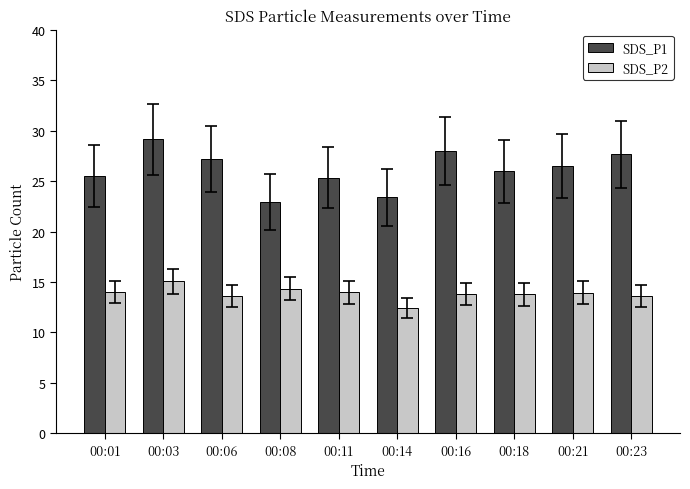

How many data points in SDS_P2 are above 13?

9